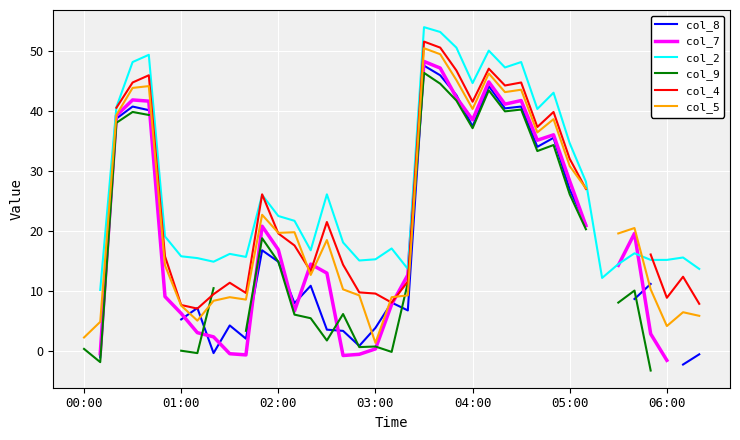

What are all the series names shown in the legend?

col_8, col_7, col_2, col_9, col_4, col_5